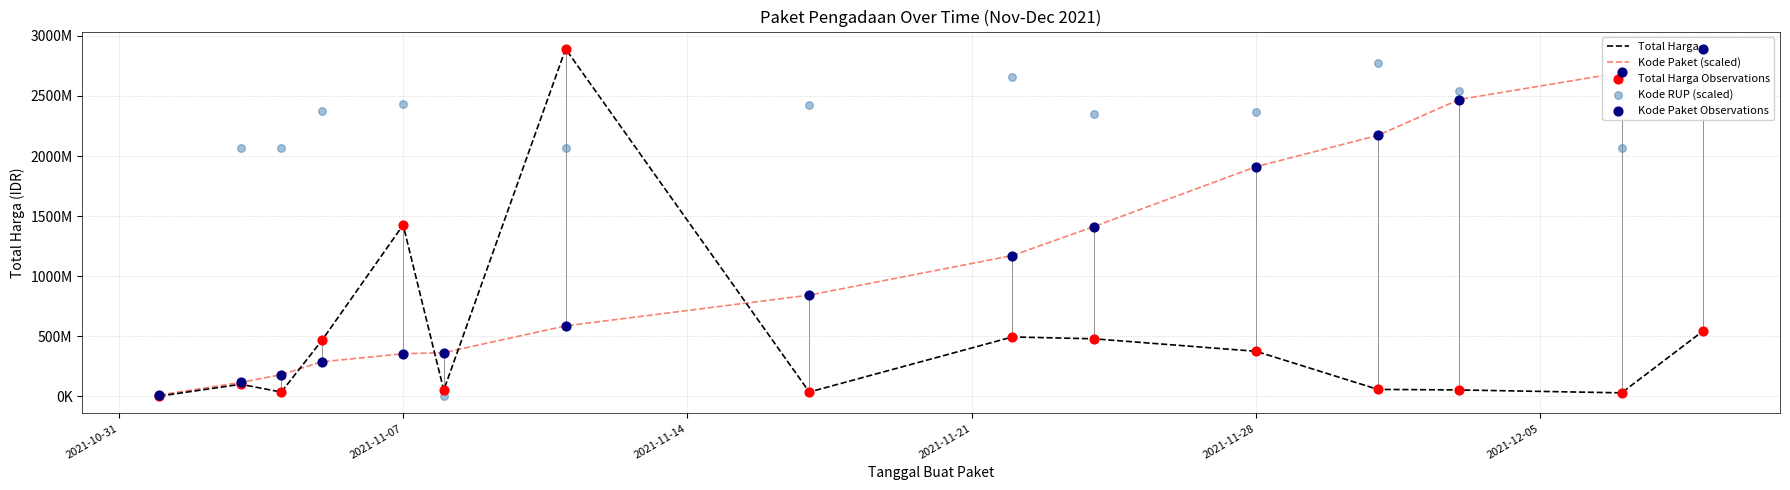

At how many categories does at least one series exceed 1739066547?

13